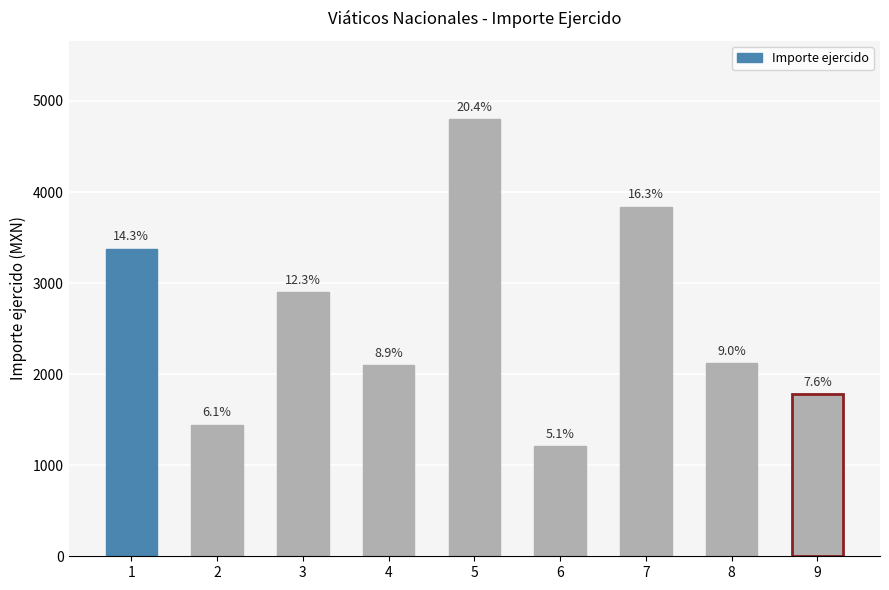

How many bars are there in total?

9